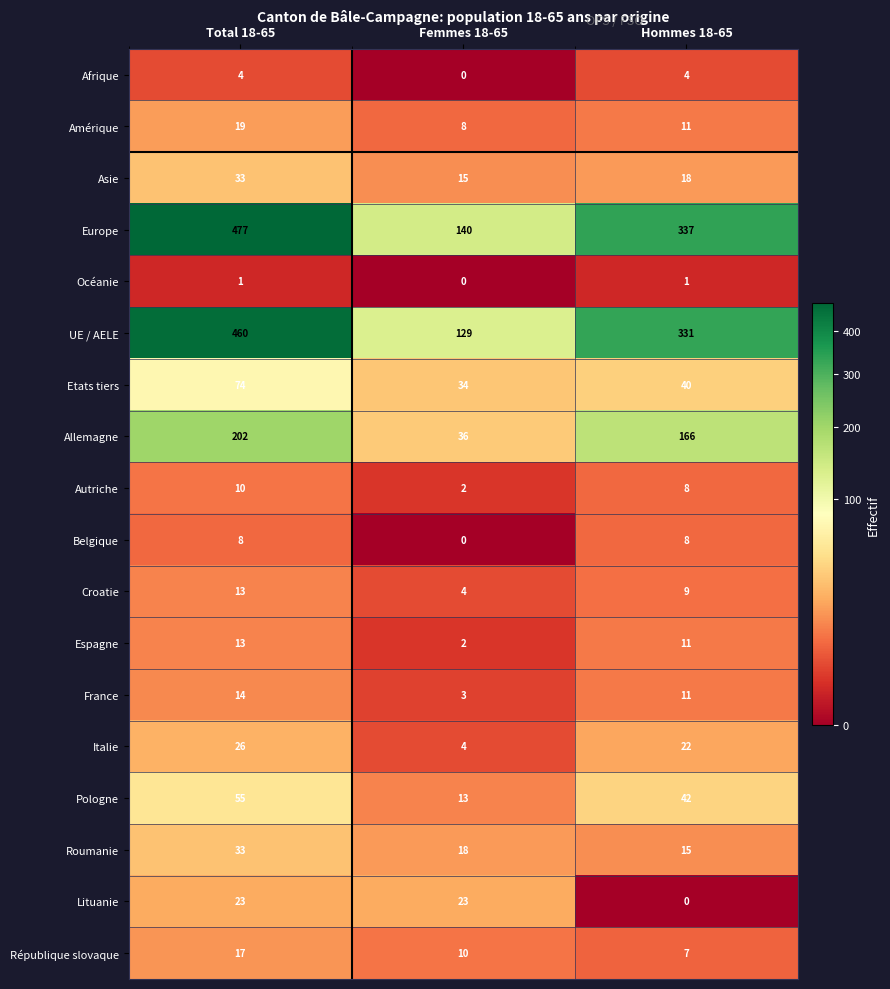

How many distinct data groups are displayed?

18